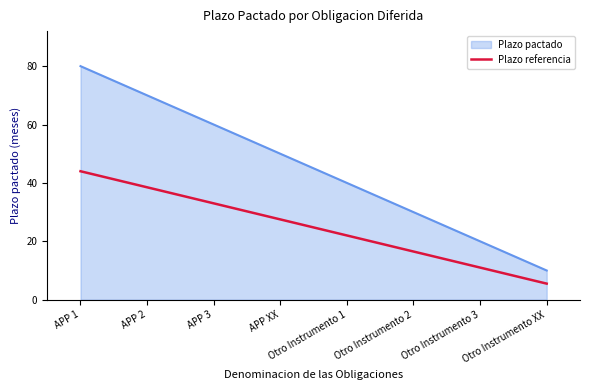

Where is the data nearest to the value 24?

Otro Instrumento 1